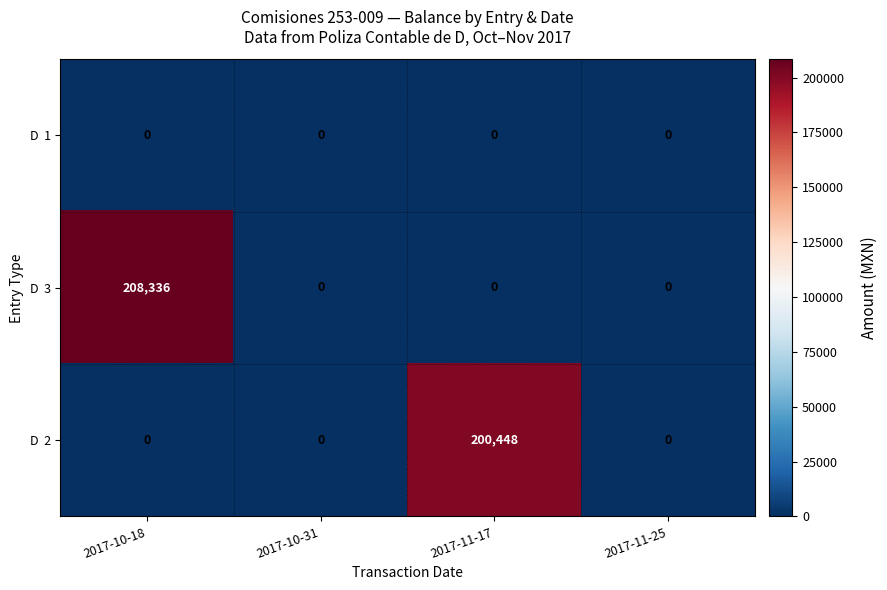

What is the spread (max minus min) of values at 2017-11-17?

200448